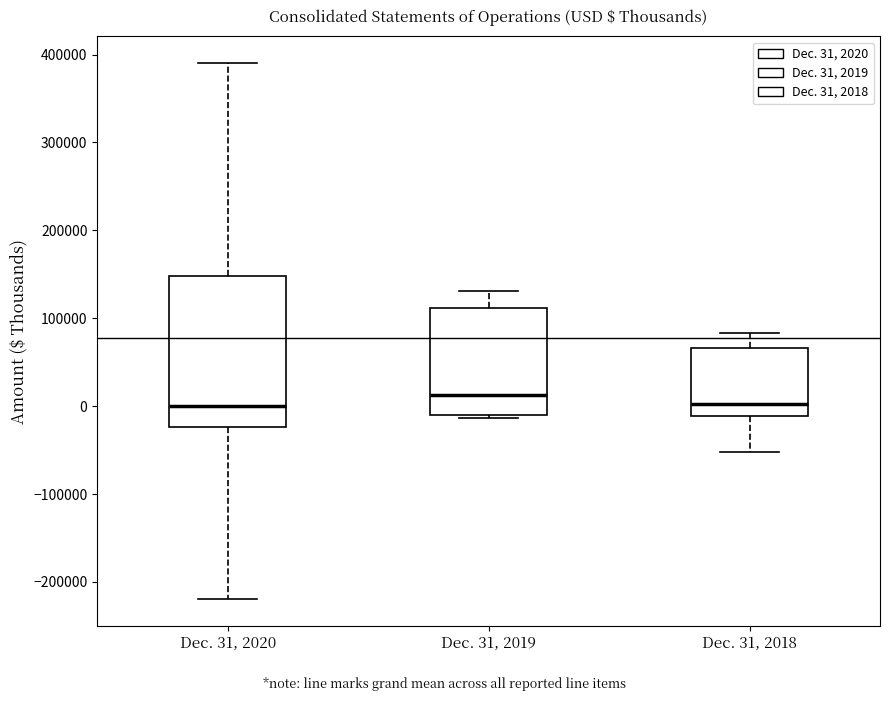

Which box is the tallest, from its lower edge to its upper edge?

Dec. 31, 2020